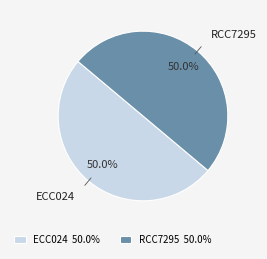

How much of the chart is everything except RCC7295?

50.0%